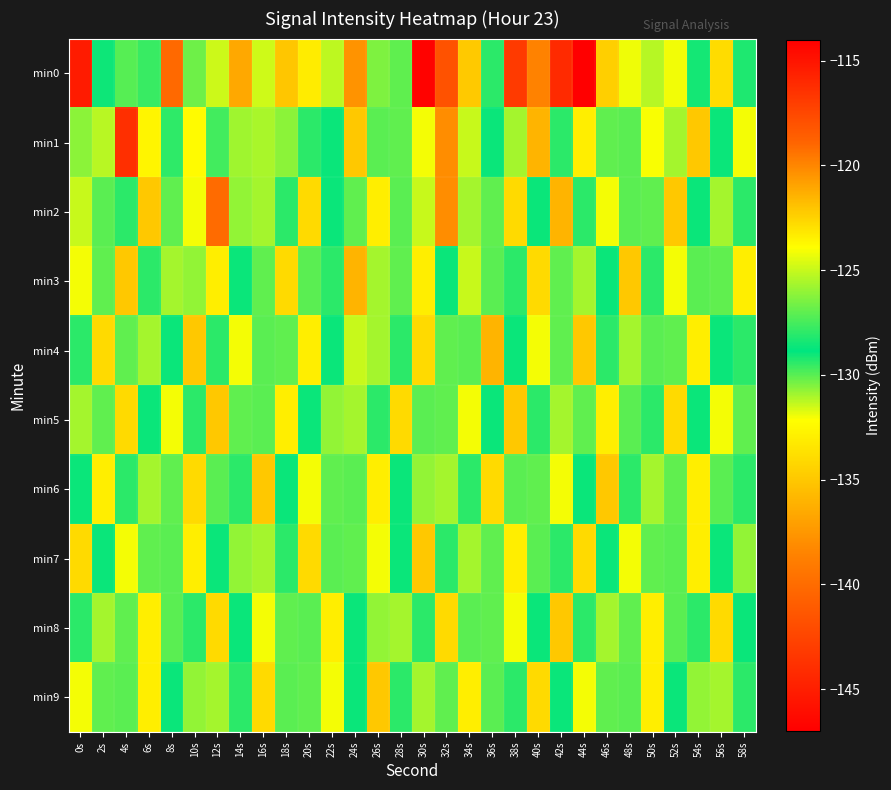

How many categories are shown in the chart?

30